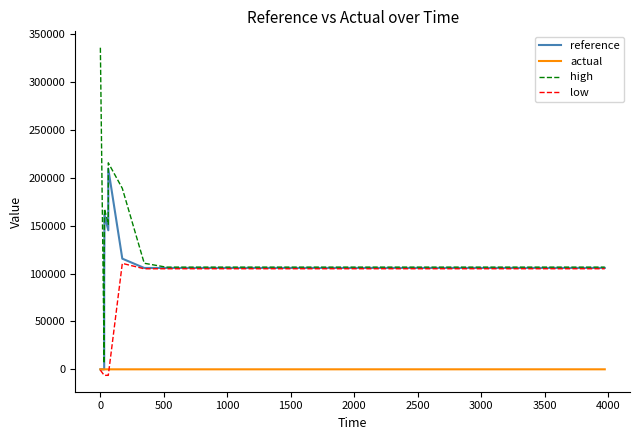

What is the difference between the second highest and second lowest values in the high series?

122635.1